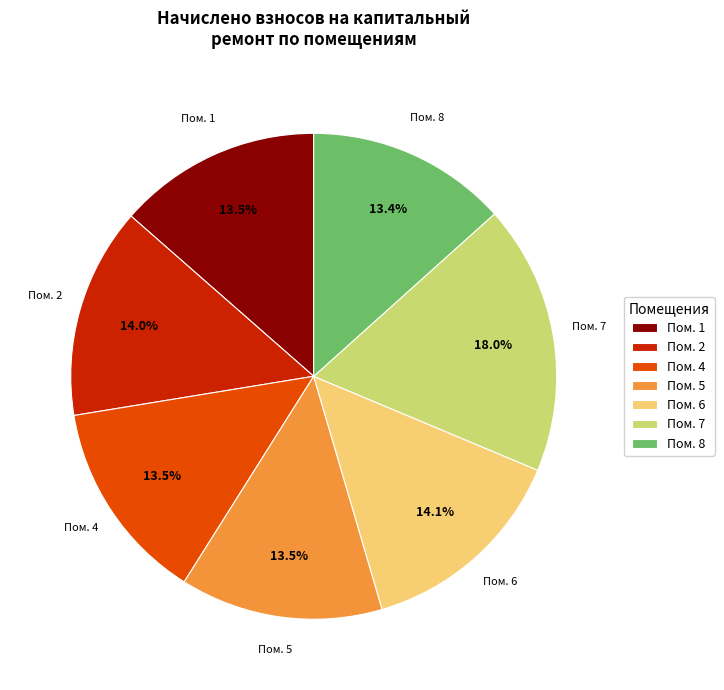

What is the largest slice in the pie chart?

Пом. 7